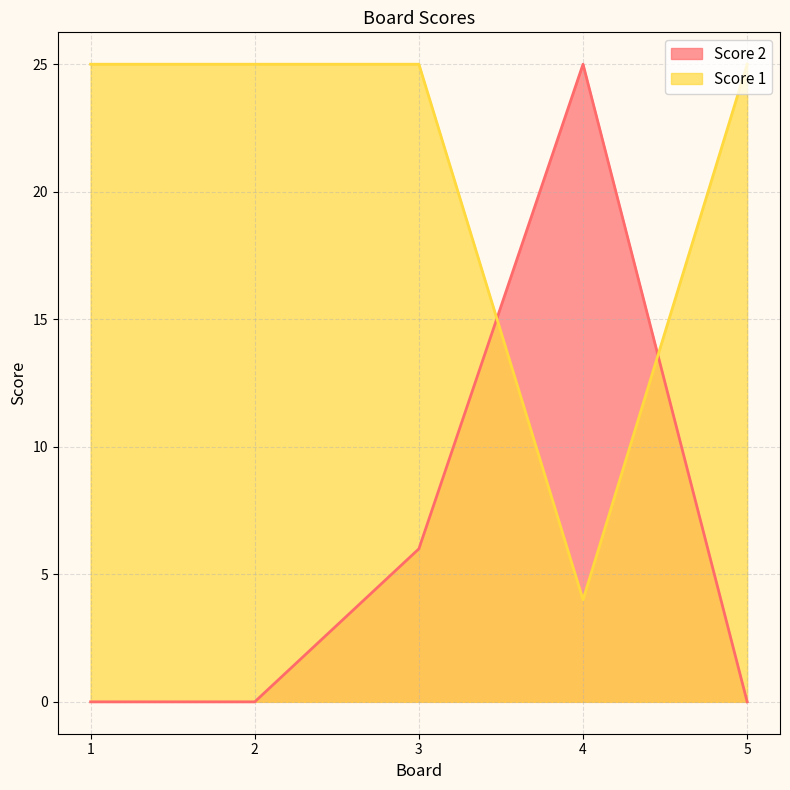

How many lines are shown in the chart?

2